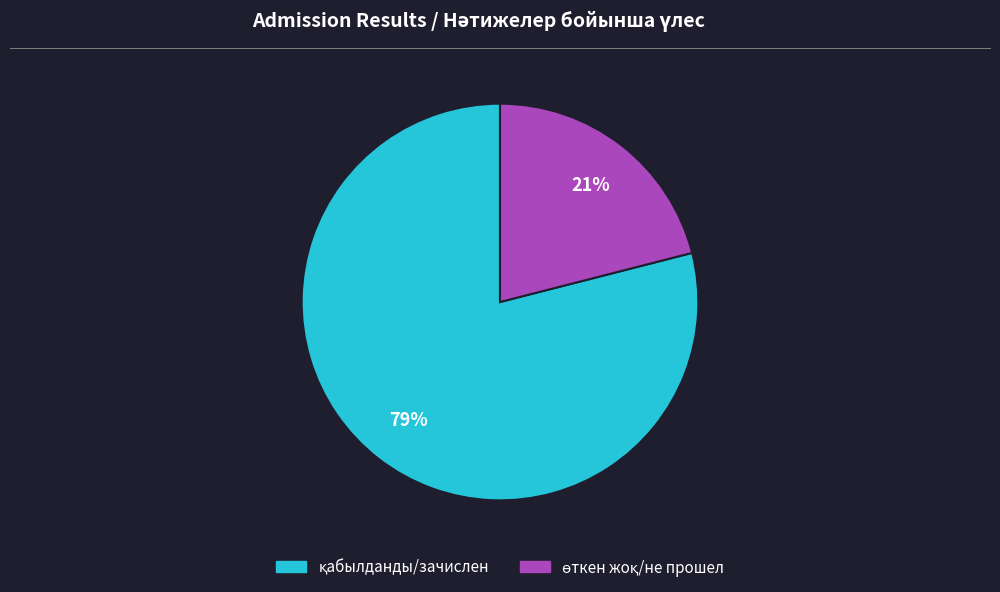

Is there a majority slice in this chart?

Yes